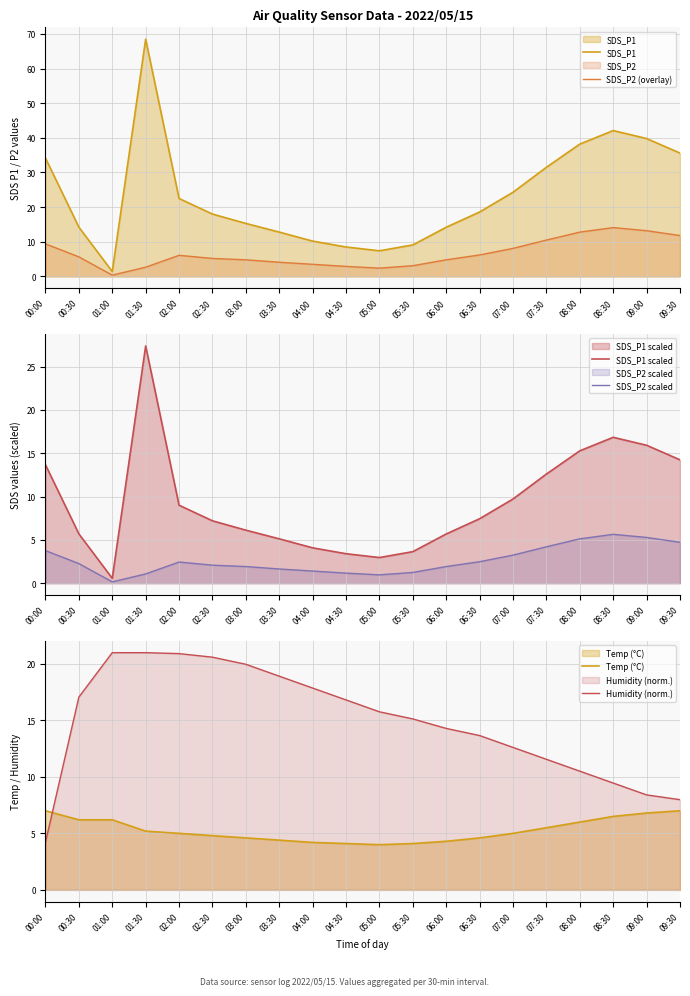

How many data points in SDS_P2 scaled are above 2?

11